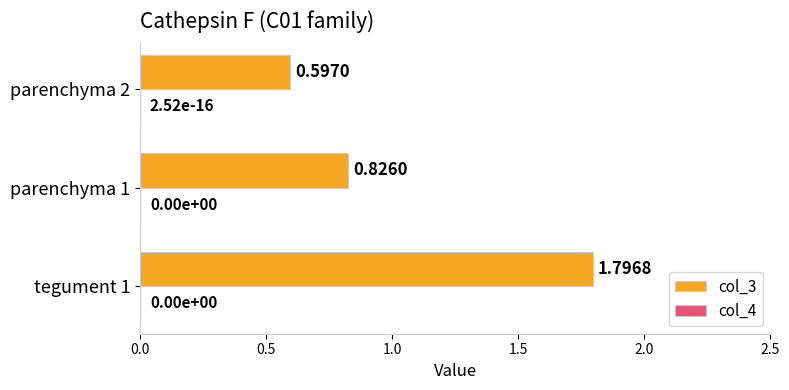

Which series changed the most between tegument 1 and parenchyma 2?

col_3